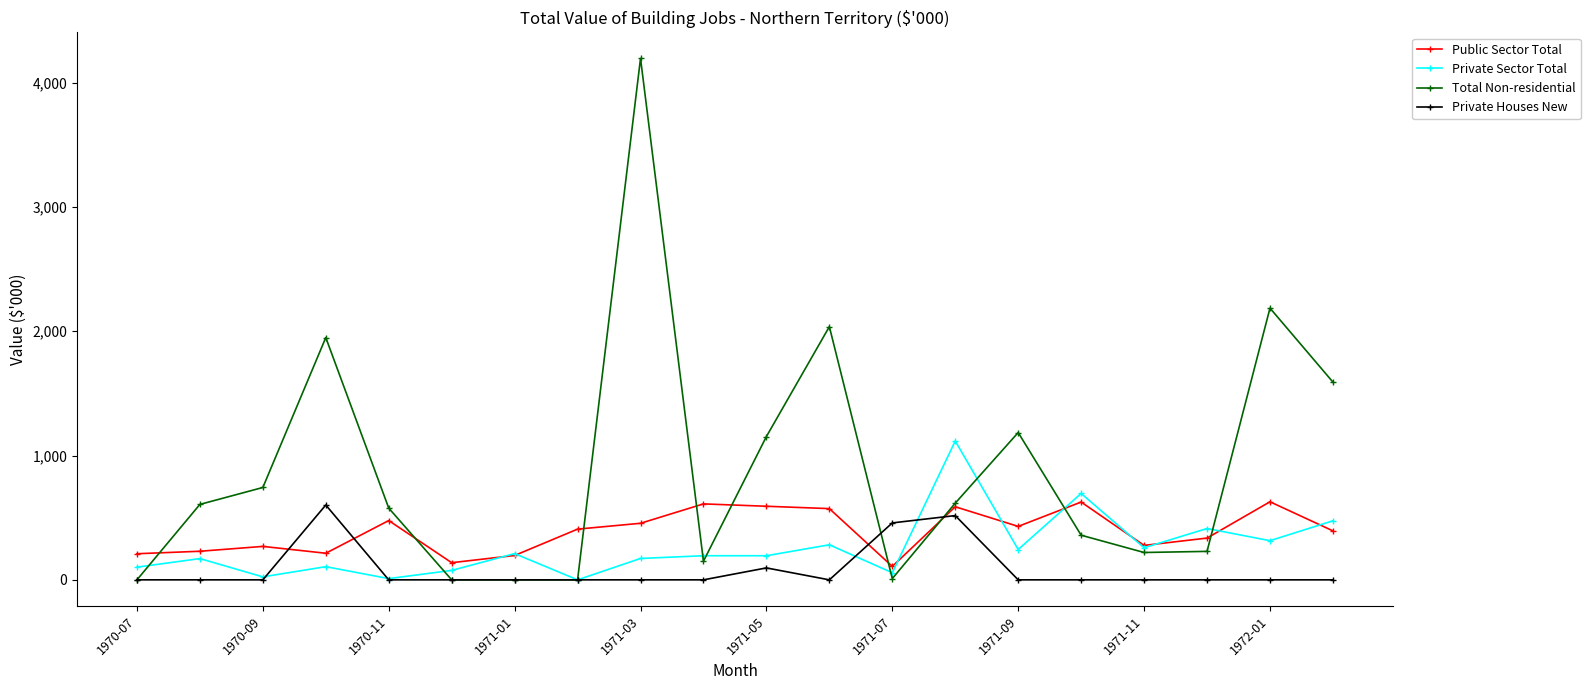

Which series has the largest range (max minus min)?

Total Non-residential